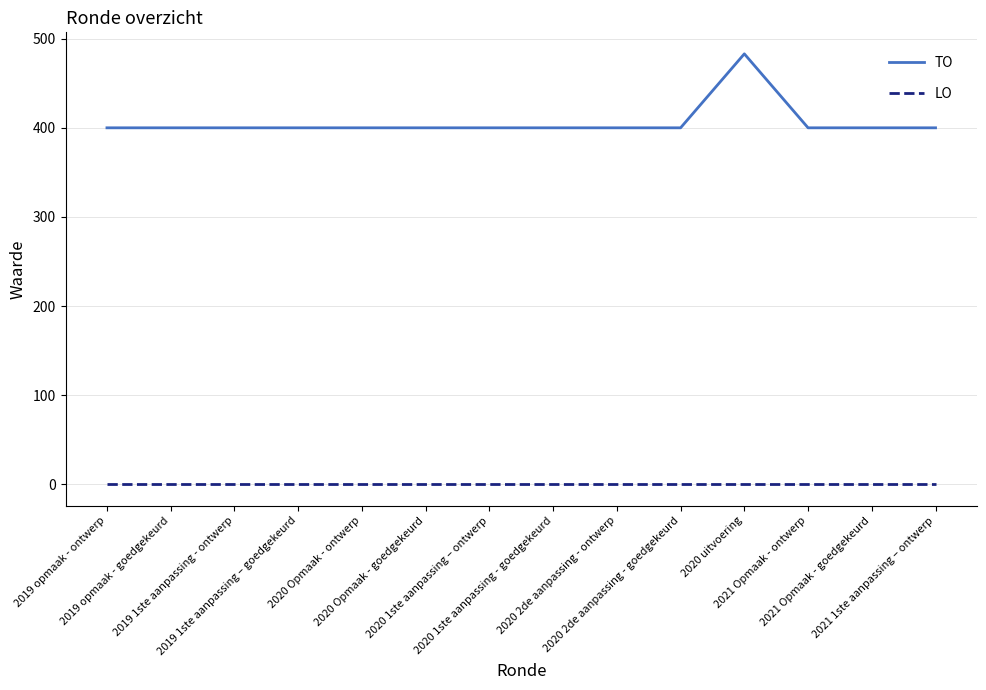

Rank the series by their average value, from highest to lowest.

TO, LO